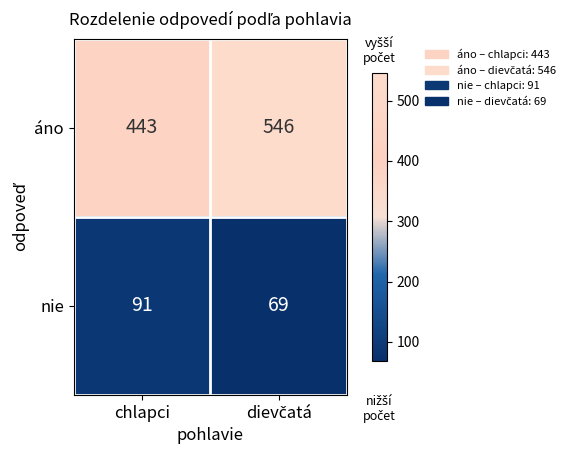

What is the difference between the maximum and minimum values in the áno series?

103